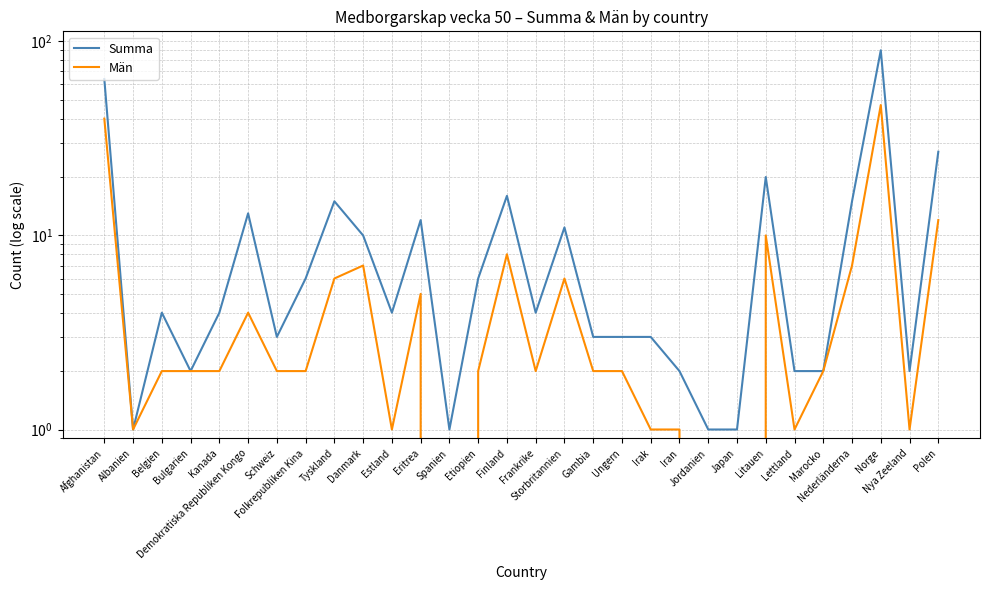

True or false: Män and Summa intersect in this chart.

False